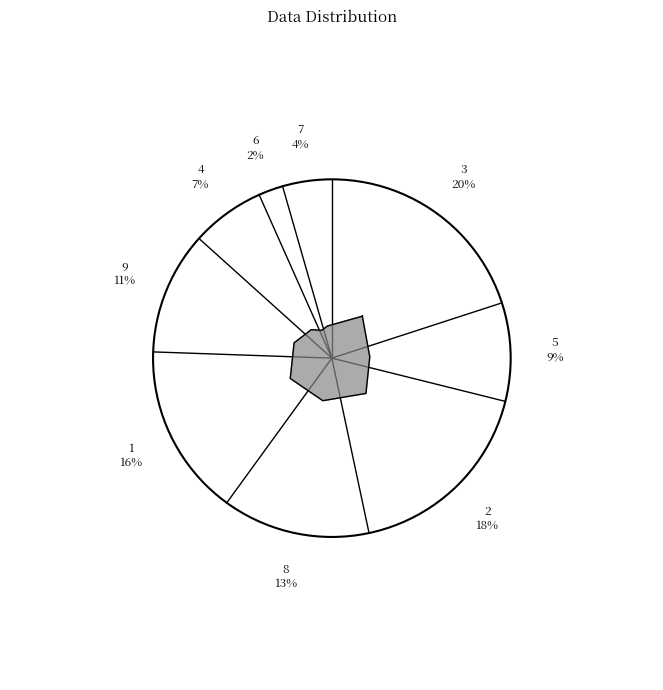

To the nearest percent, what is the average slice percentage?

11%